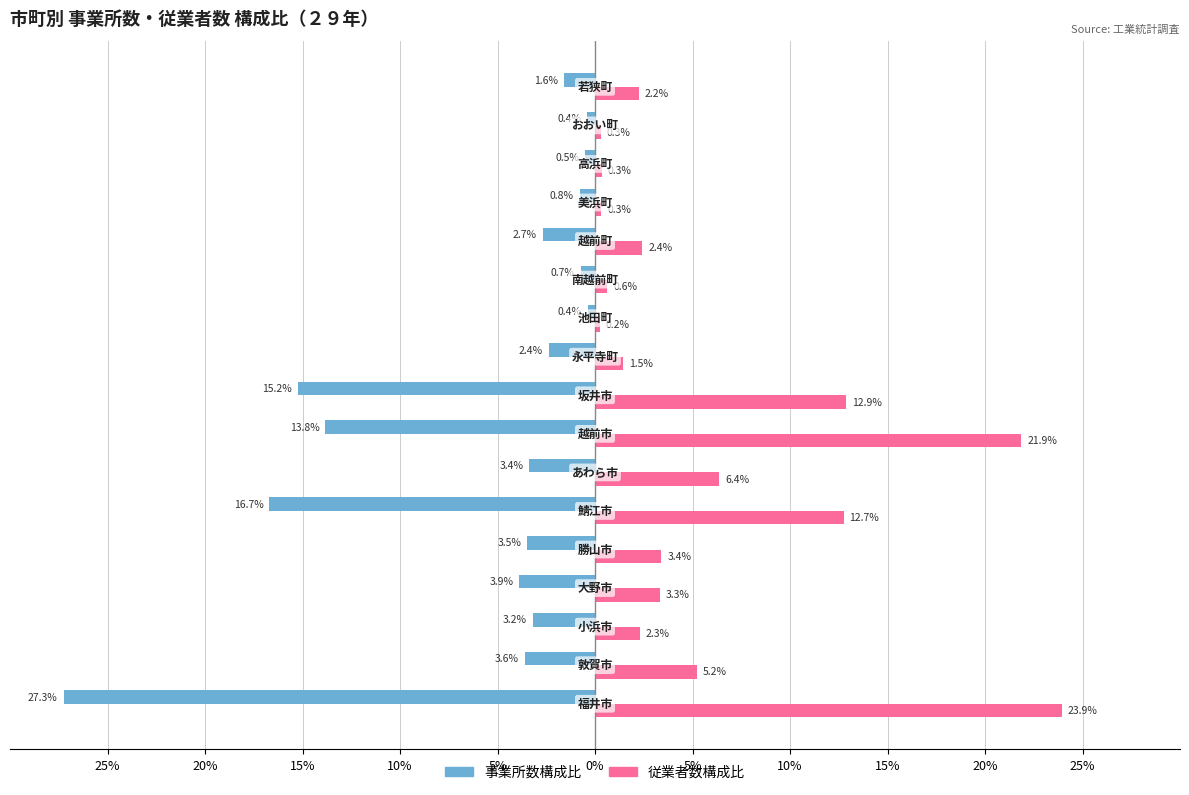

Which series has the largest total across all categories?

従業者数構成比